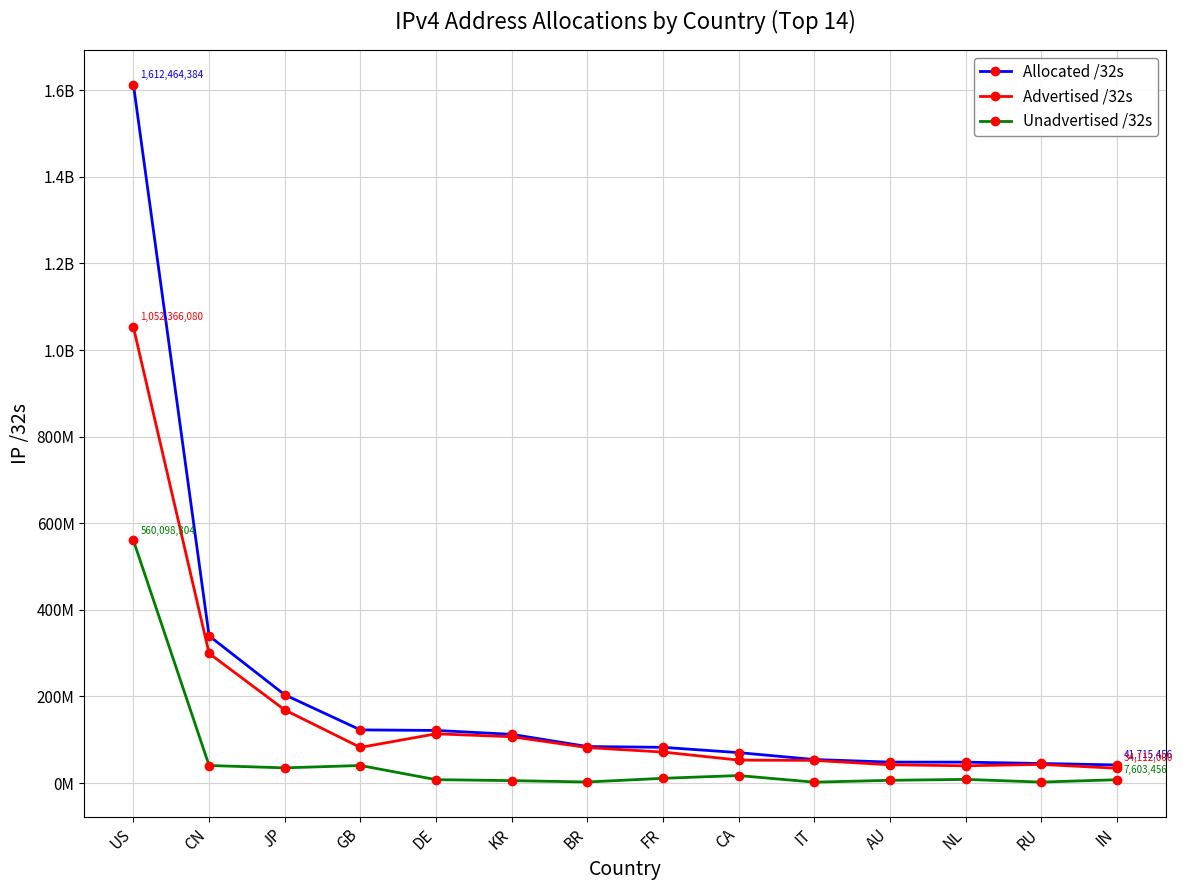

At how many categories does at least one series exceed 1394651024?

1